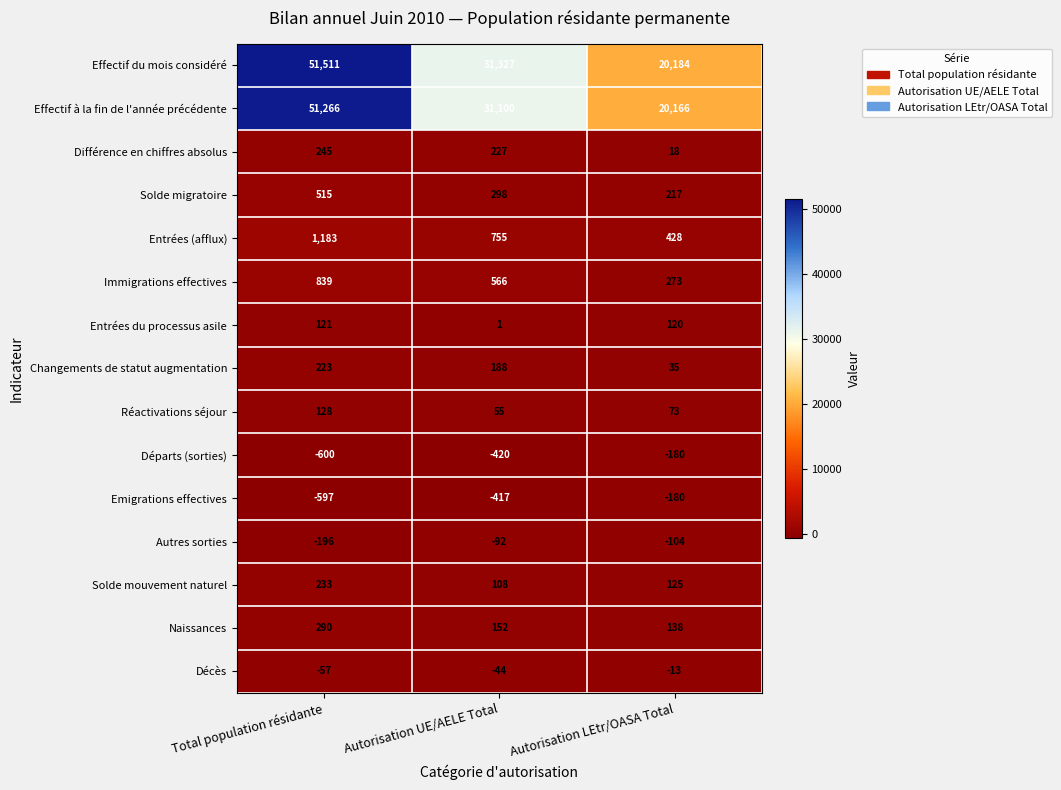

What is the difference between the Entrées du processus asile values at Autorisation LEtr/OASA Total and Autorisation UE/AELE Total?

119